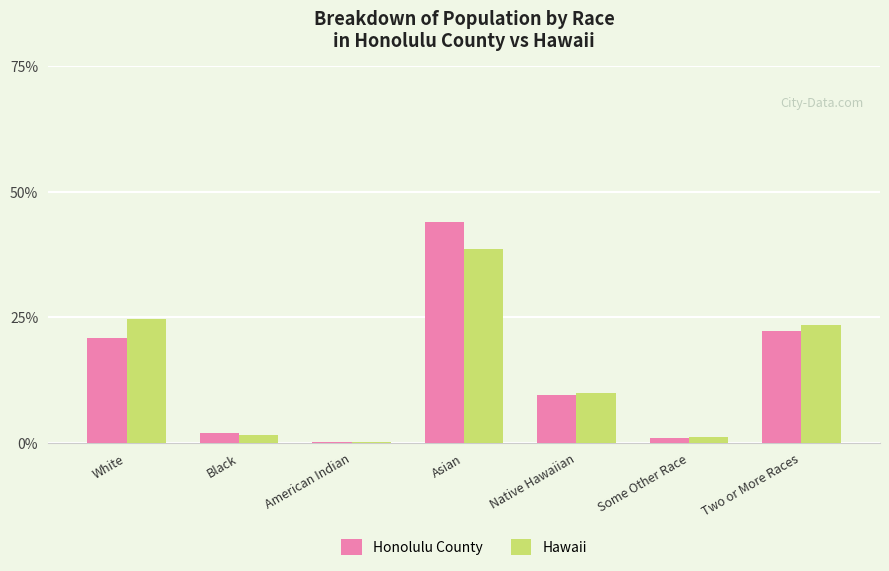

List the labels in order of Honolulu County value, smallest first.

American Indian, Some Other Race, Black, Native Hawaiian, White, Two or More Races, Asian